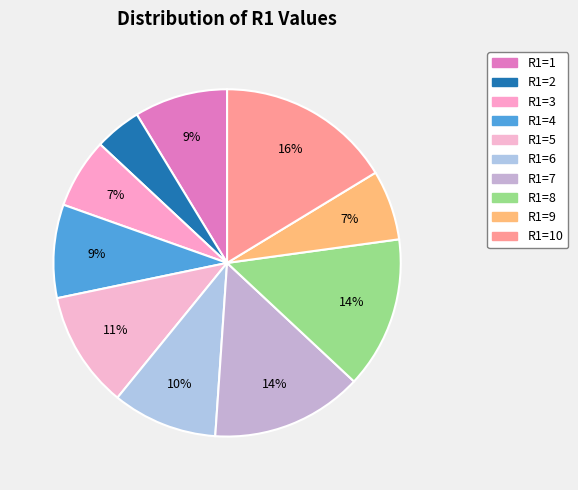

Count the number of slices in the pie.

10